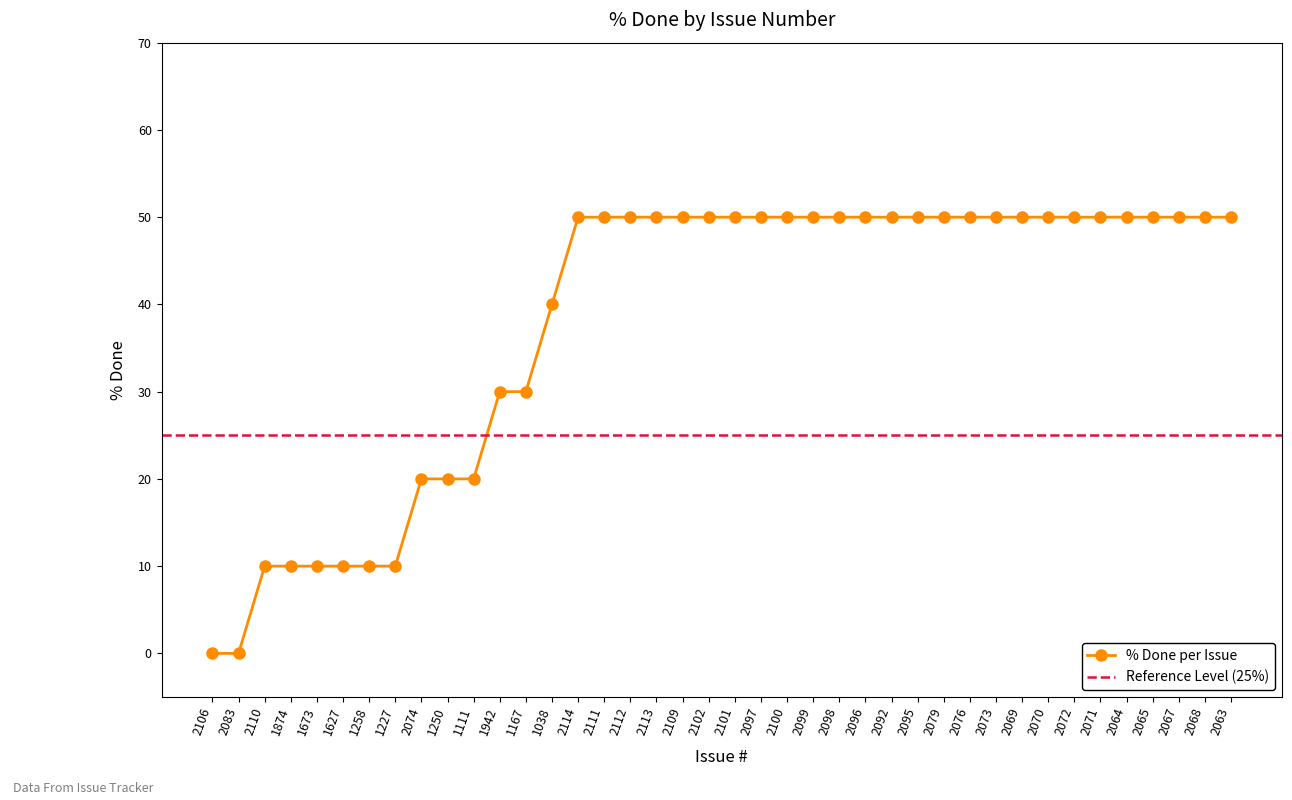

What is the average value?

38